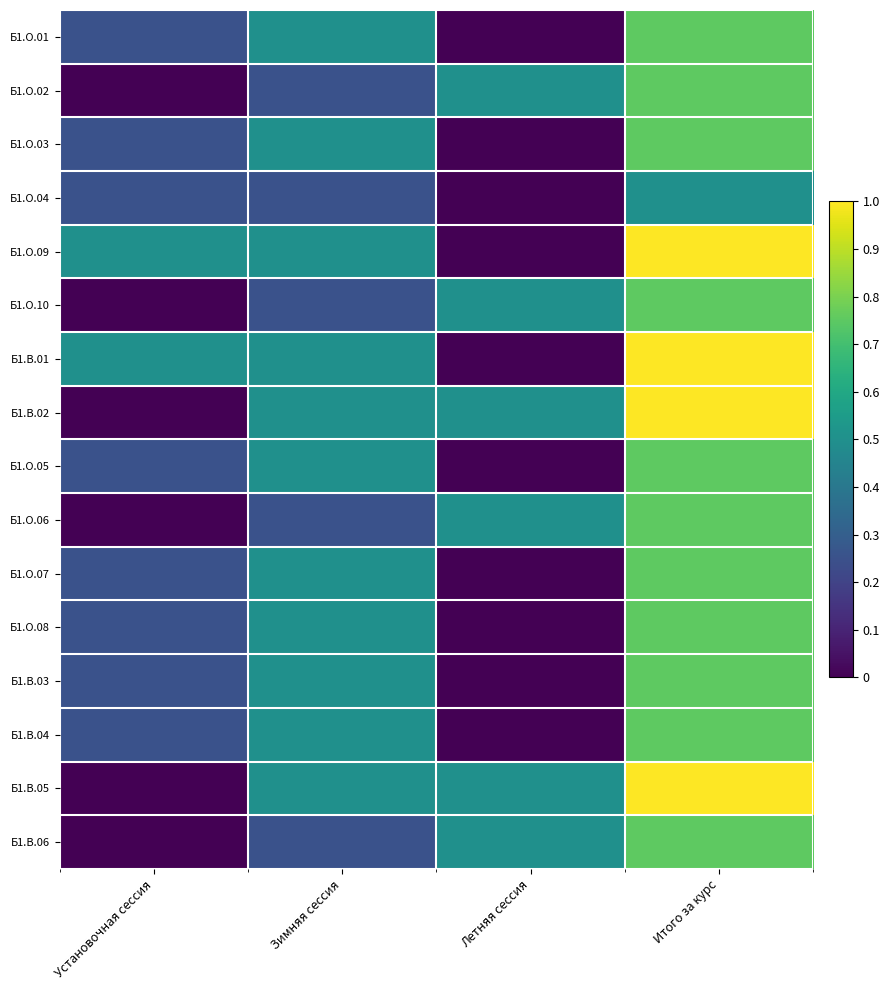

Which series has the largest range (max minus min)?

Б1.О.09